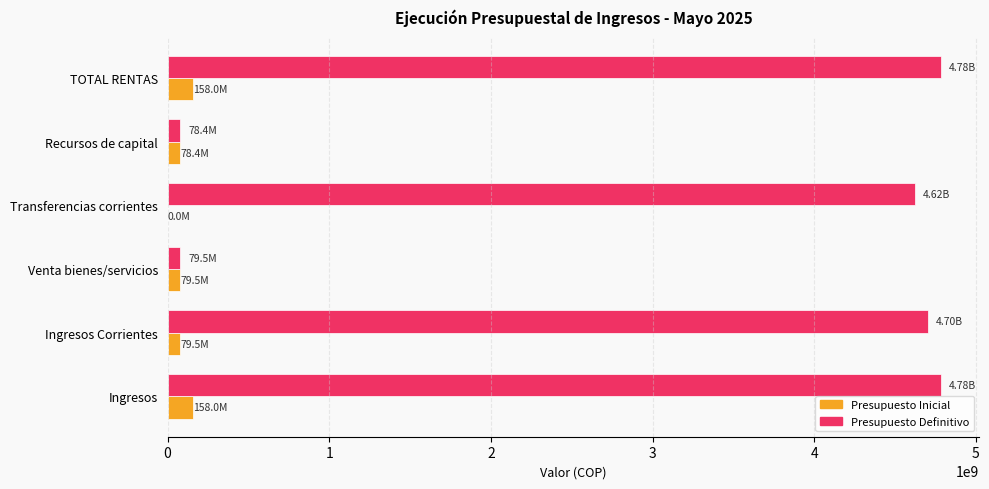

How many positive values does the Presupuesto Inicial series have?

5